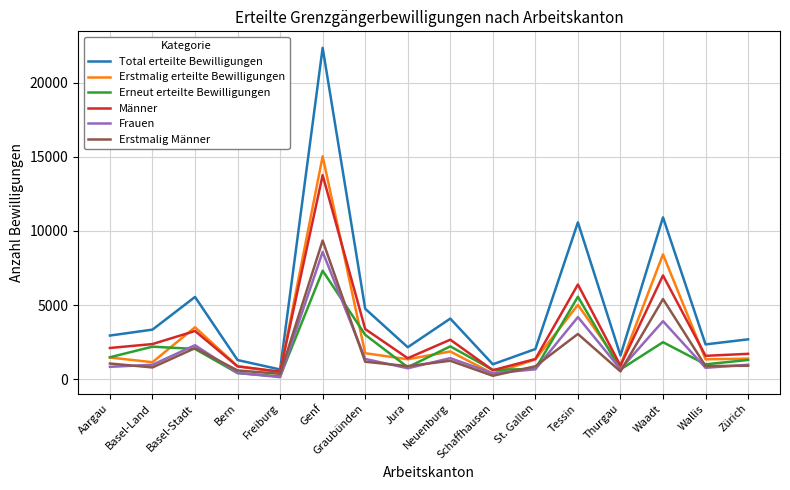

True or false: Total erteilte Bewilligungen has a value of 4089 at Neuenburg.

True